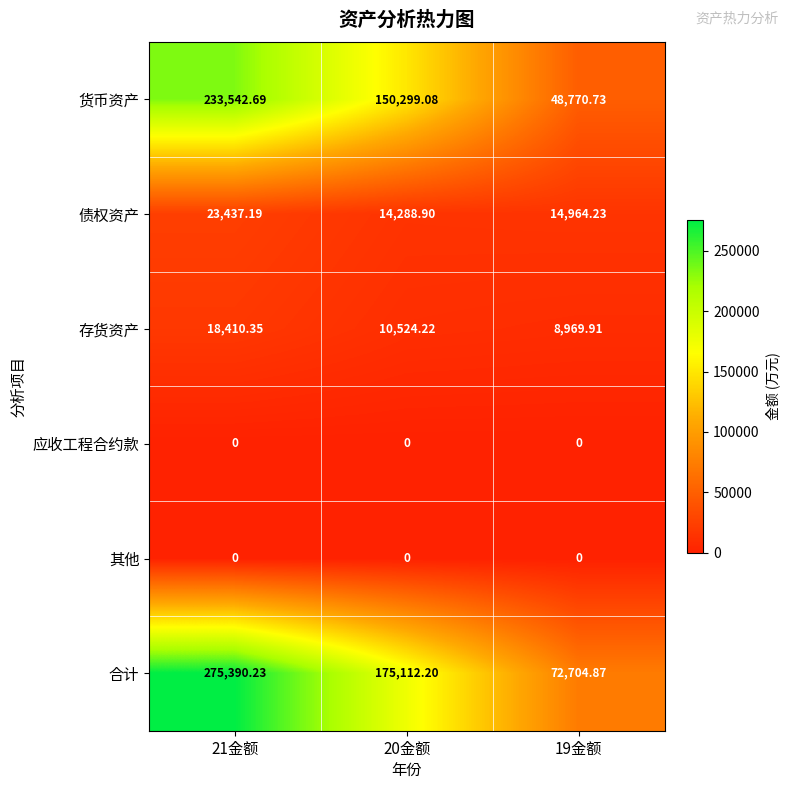

Is the value of 债权资产 at 20金额 greater than the value of 其他 at 21金额?

Yes